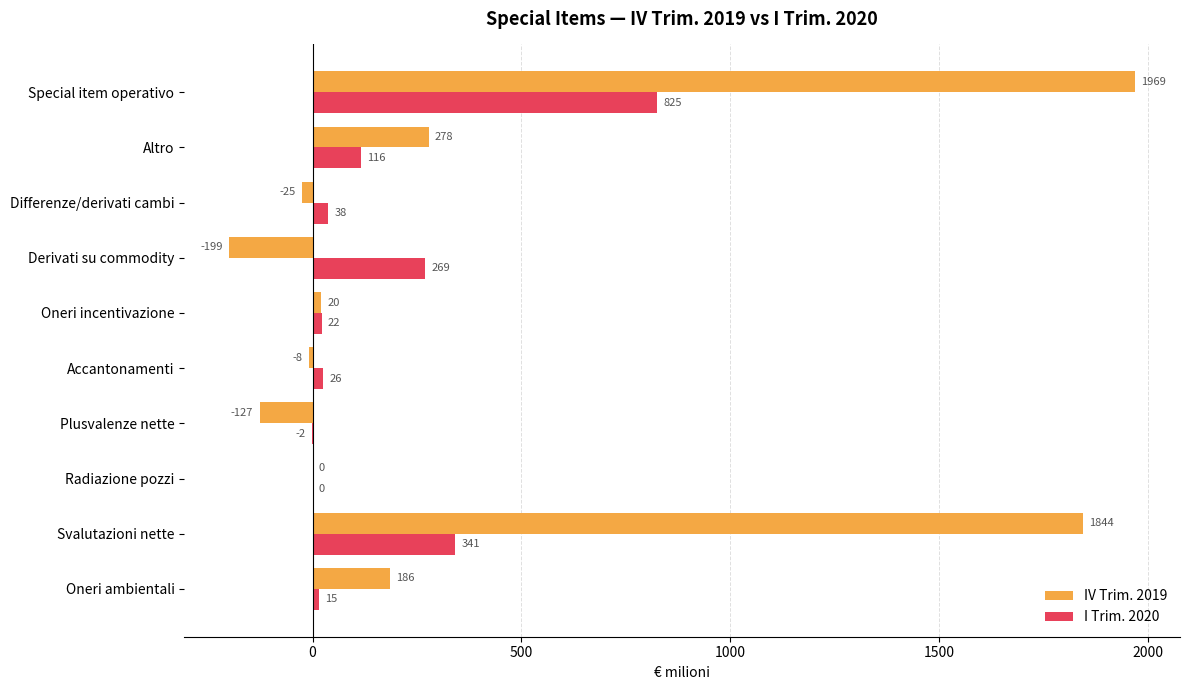

Between Accantonamenti and Derivati su commodity, which series saw the biggest shift?

I Trim. 2020